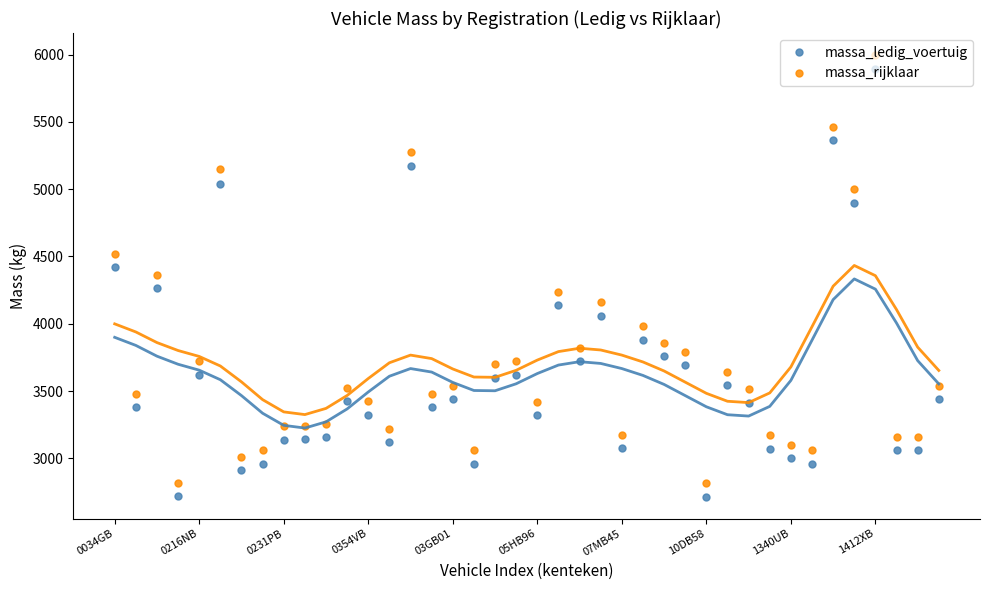

How many categories are shown in the chart?

40